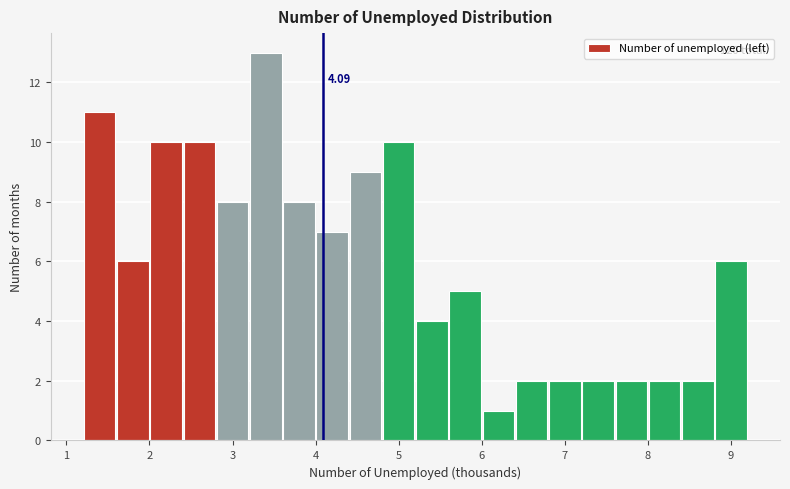

Over which range of the x-axis is the bar tallest?

3.2 to 3.6